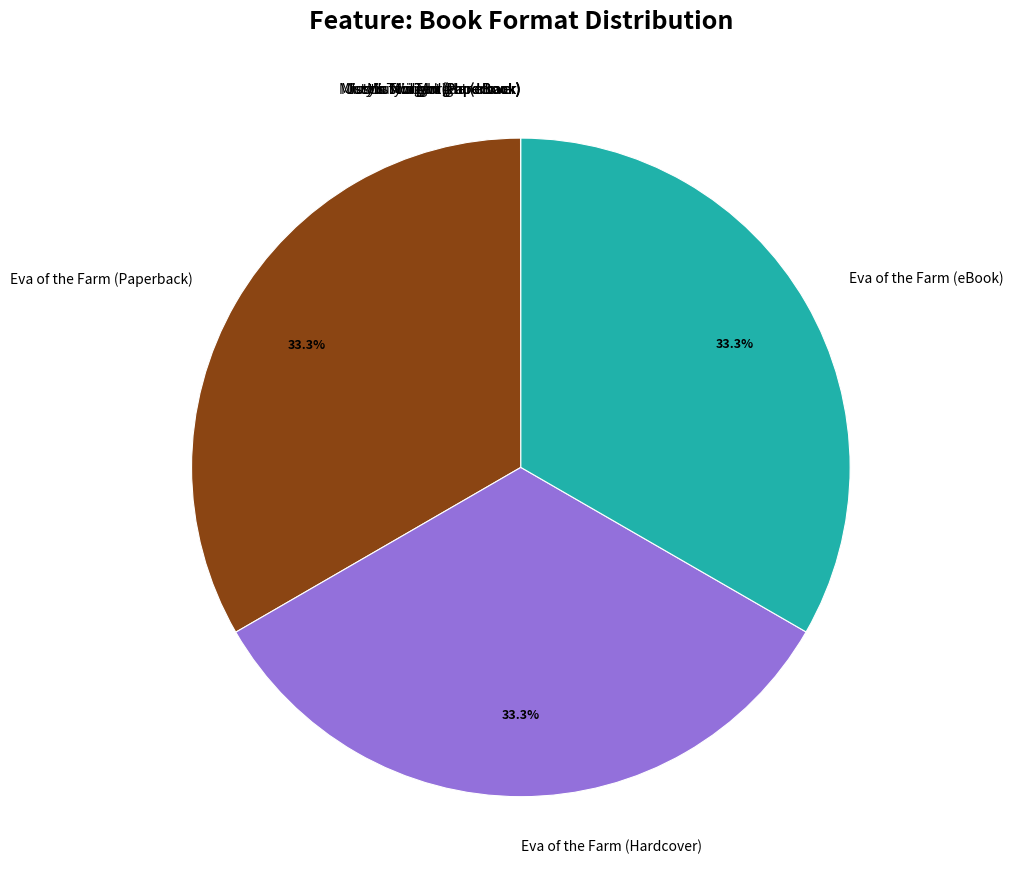

Do Eva of the Farm (Hardcover) and Eva of the Farm (Paperback) together represent more than half of the pie?

Yes